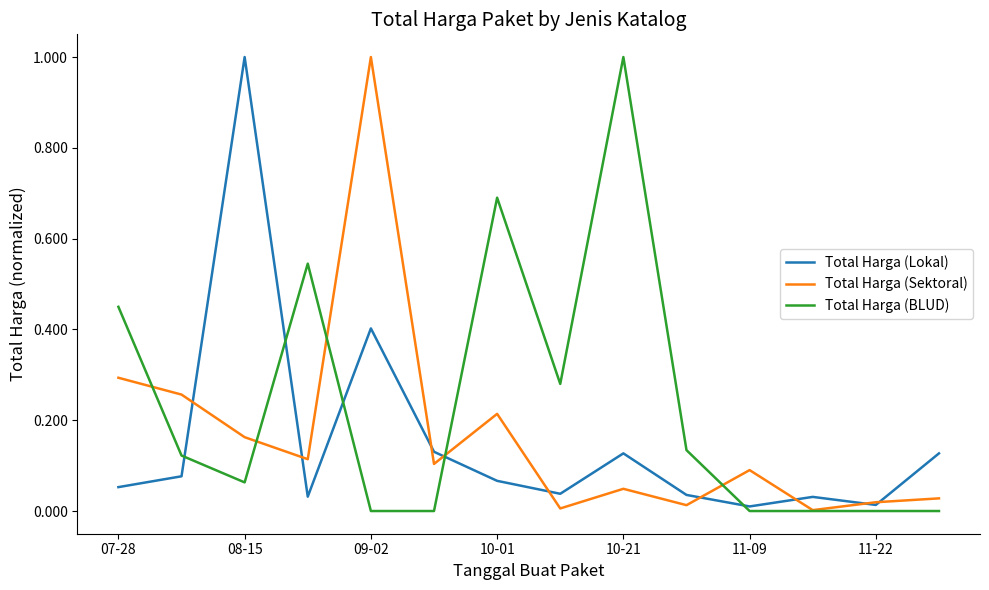

At how many categories does at least one series exceed 0?

14